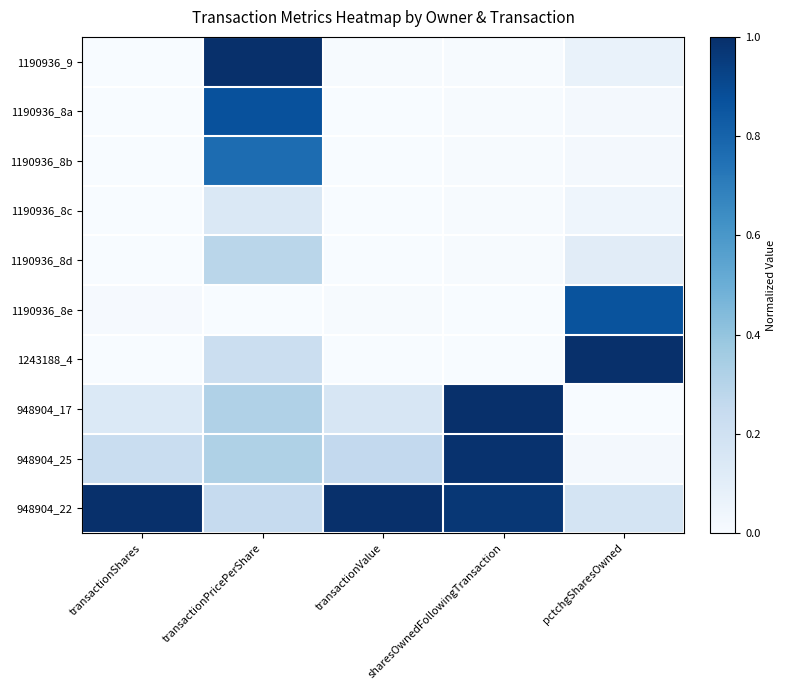

Reading right to left, extract all data points from this chart.

1190936_9: pctchgSharesOwned=0.1	sharesOwnedFollowingTransaction=0.0	transactionValue=0.0	transactionPricePerShare=1.0	transactionShares=0.0
1190936_8a: pctchgSharesOwned=0.0	sharesOwnedFollowingTransaction=0.0	transactionValue=0.0	transactionPricePerShare=0.9	transactionShares=0.0
1190936_8b: pctchgSharesOwned=0.0	sharesOwnedFollowingTransaction=0.0	transactionValue=0.0	transactionPricePerShare=0.8	transactionShares=0.0
1190936_8c: pctchgSharesOwned=0.0	sharesOwnedFollowingTransaction=0.0	transactionValue=0.0	transactionPricePerShare=0.1	transactionShares=0.0
1190936_8d: pctchgSharesOwned=0.1	sharesOwnedFollowingTransaction=0.0	transactionValue=0.0	transactionPricePerShare=0.3	transactionShares=0.0
1190936_8e: pctchgSharesOwned=0.9	sharesOwnedFollowingTransaction=0.0	transactionValue=0.0	transactionPricePerShare=0.0	transactionShares=0.0
1243188_4: pctchgSharesOwned=1.0	sharesOwnedFollowingTransaction=0.0	transactionValue=0.0	transactionPricePerShare=0.2	transactionShares=0.0
948904_17: pctchgSharesOwned=0.0	sharesOwnedFollowingTransaction=1.0	transactionValue=0.2	transactionPricePerShare=0.3	transactionShares=0.1
948904_25: pctchgSharesOwned=0.0	sharesOwnedFollowingTransaction=1.0	transactionValue=0.3	transactionPricePerShare=0.3	transactionShares=0.2
948904_22: pctchgSharesOwned=0.2	sharesOwnedFollowingTransaction=1.0	transactionValue=1.0	transactionPricePerShare=0.2	transactionShares=1.0